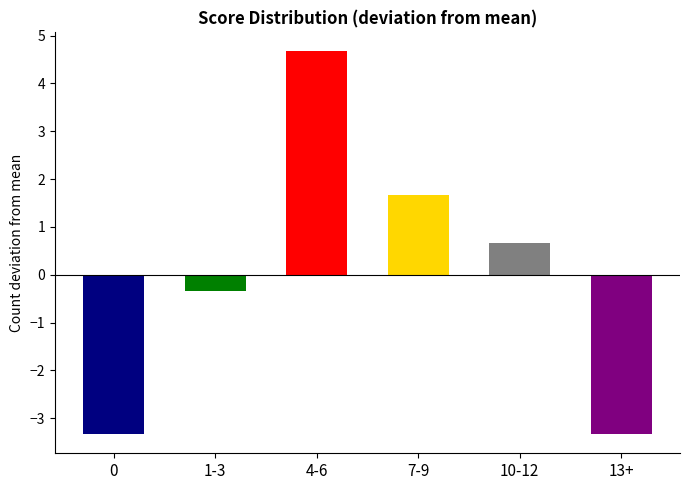

True or false: the data shows 2 at 1-3.

False